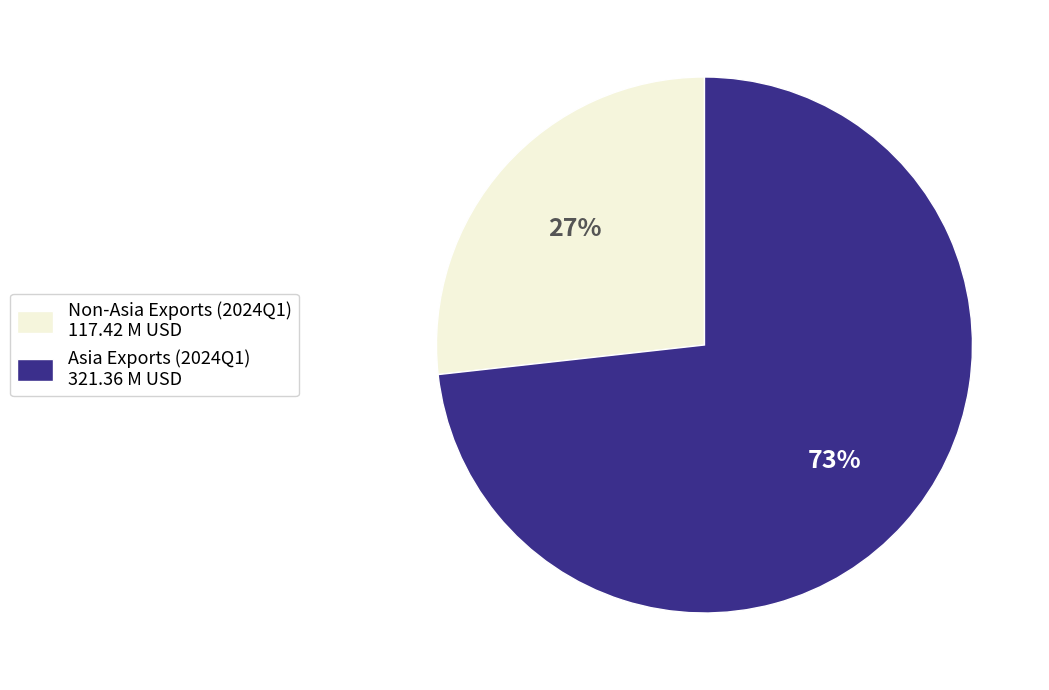

Which category has the smallest portion of the pie?

Non-Asia Exports (2024Q1) 117.42 M USD